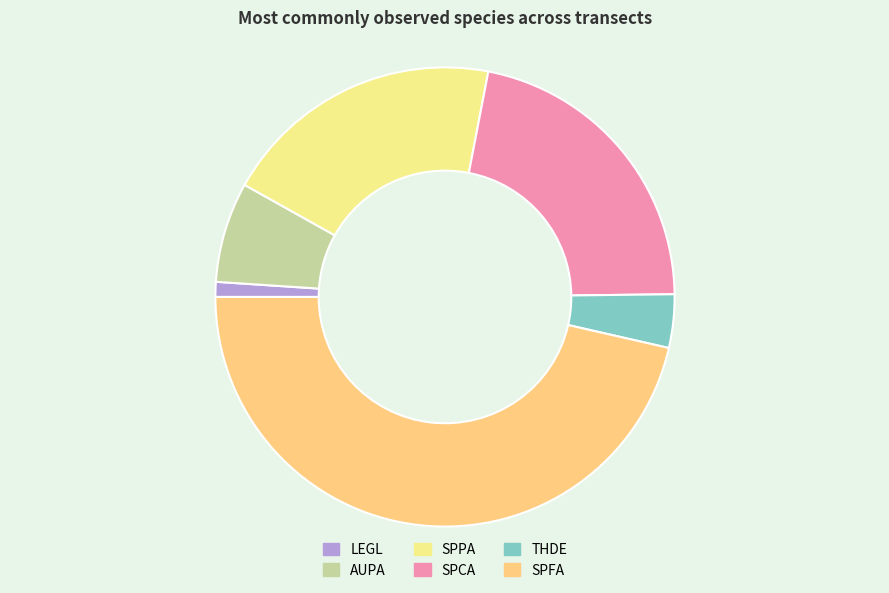

How many segments does this pie chart have?

6